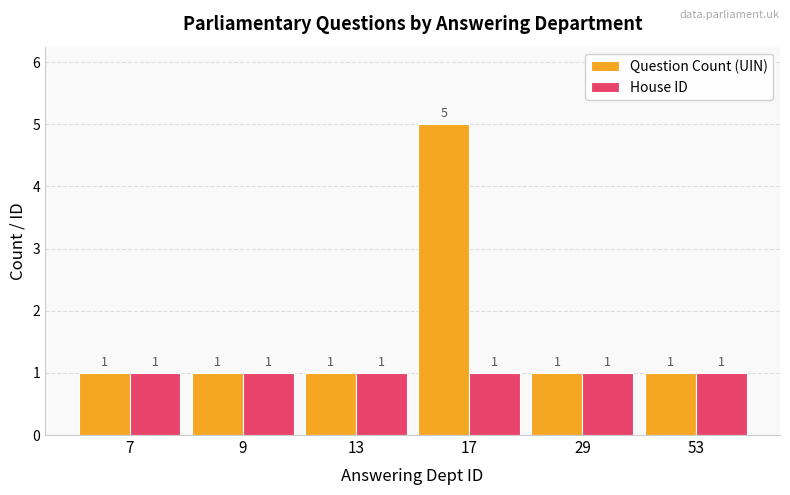

At how many categories does at least one series exceed 3?

1